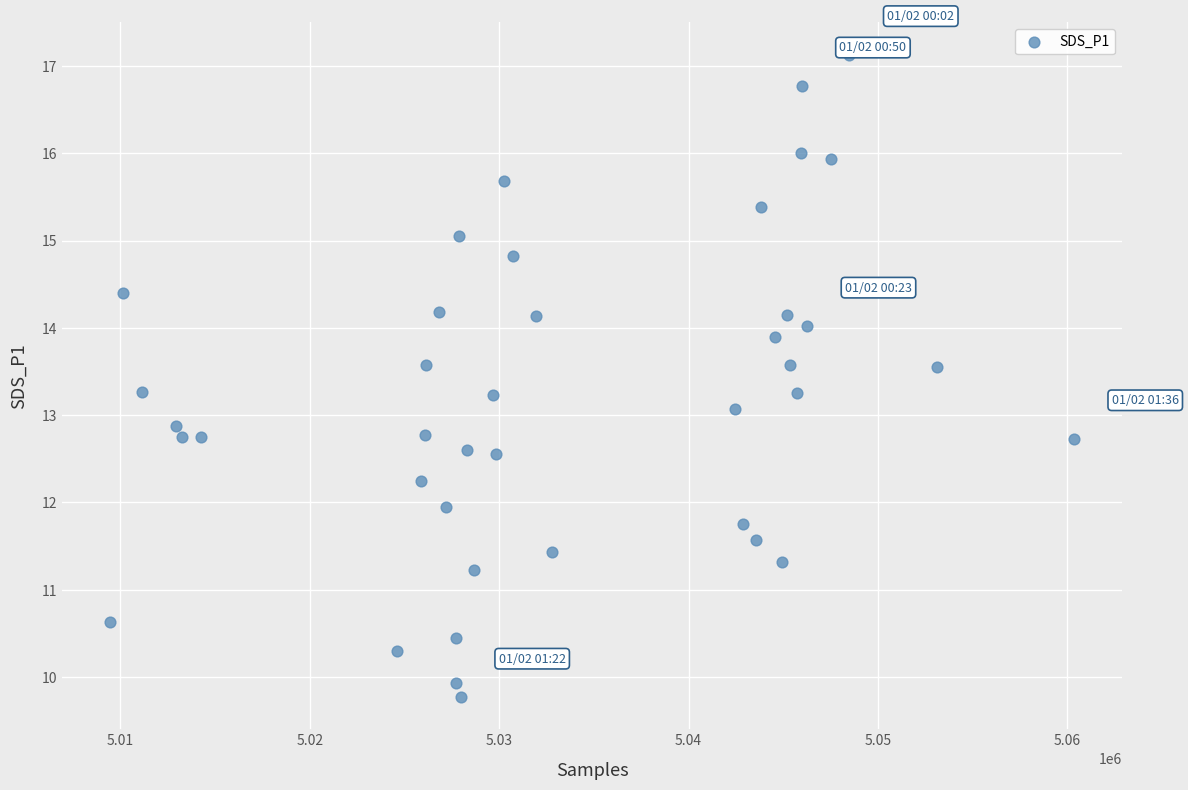

What is the range of X values (max minus min)?

50873.0